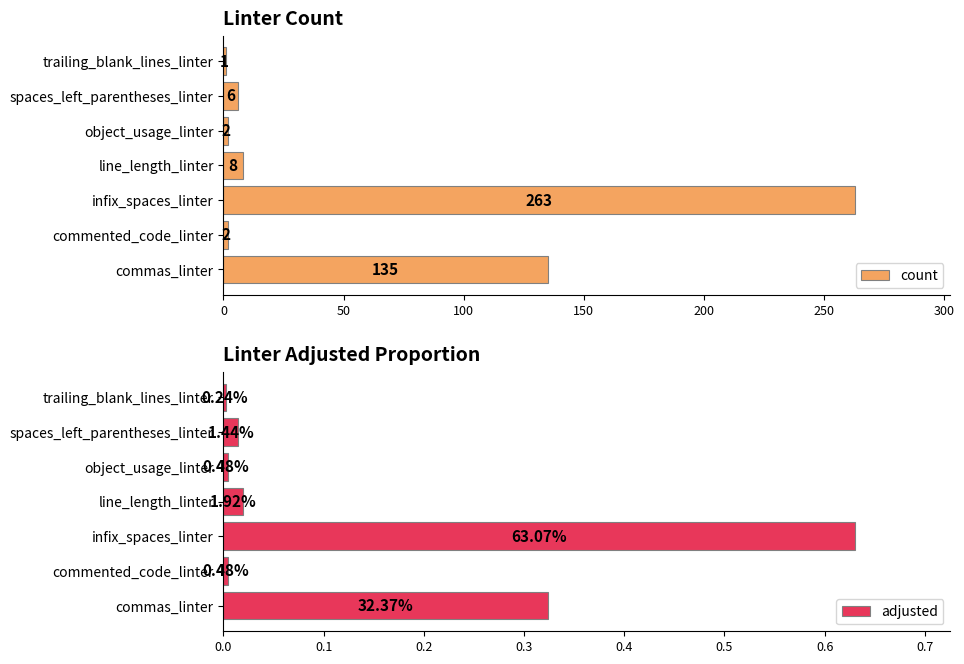

Where is count nearest to the value 132?

commas_linter